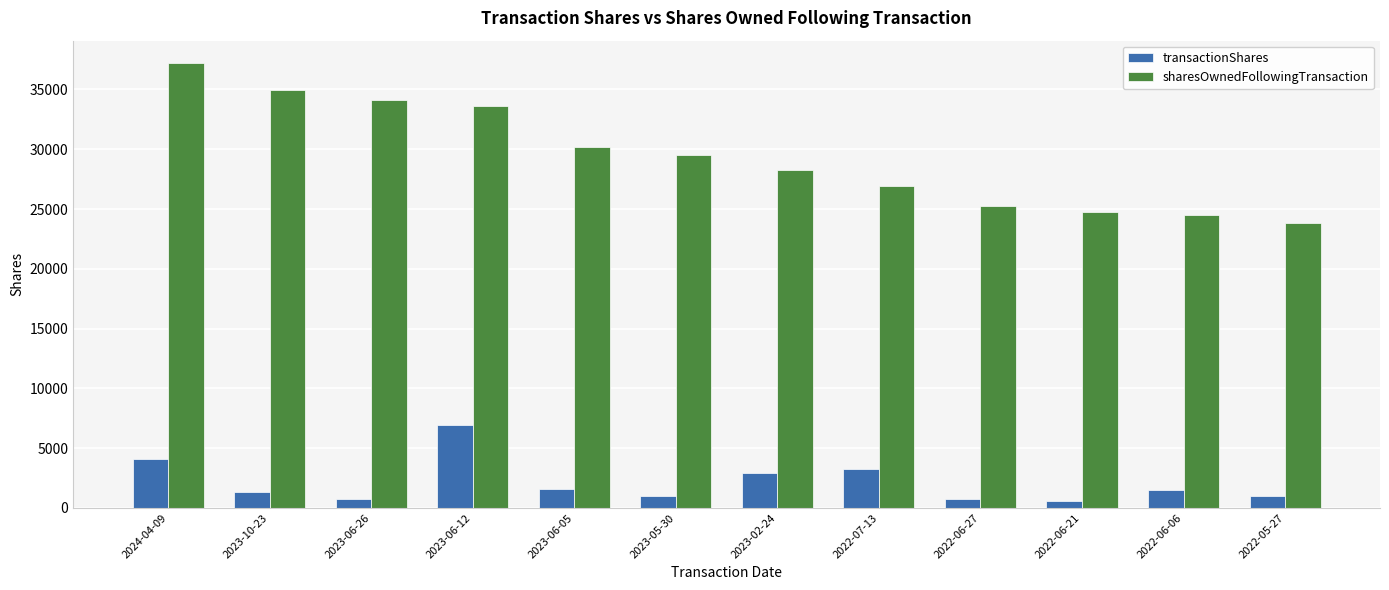

How many groups of bars are there?

12